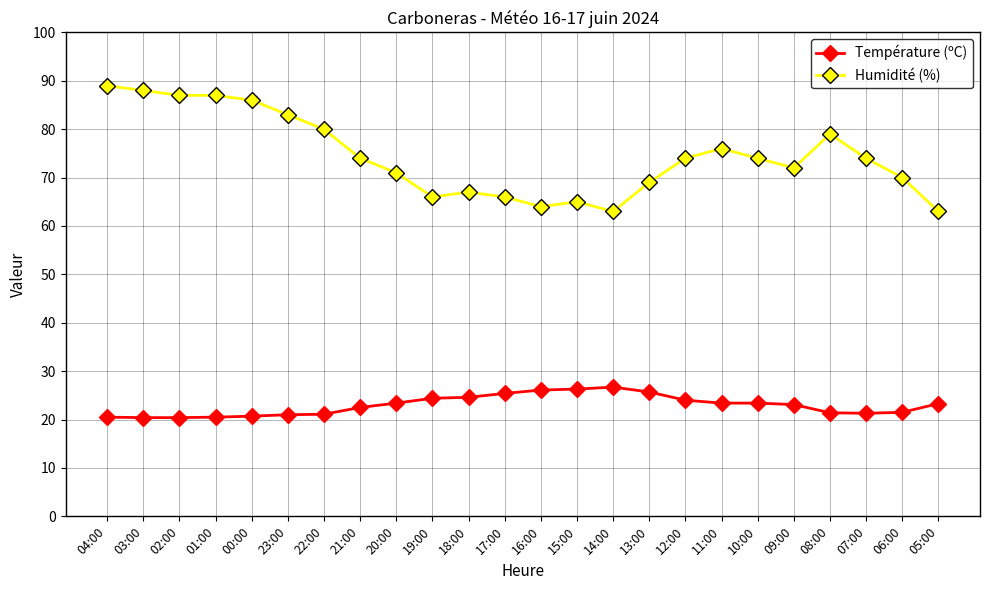

True or false: Humidité (%) has more than 1 points higher than both neighbors.

True